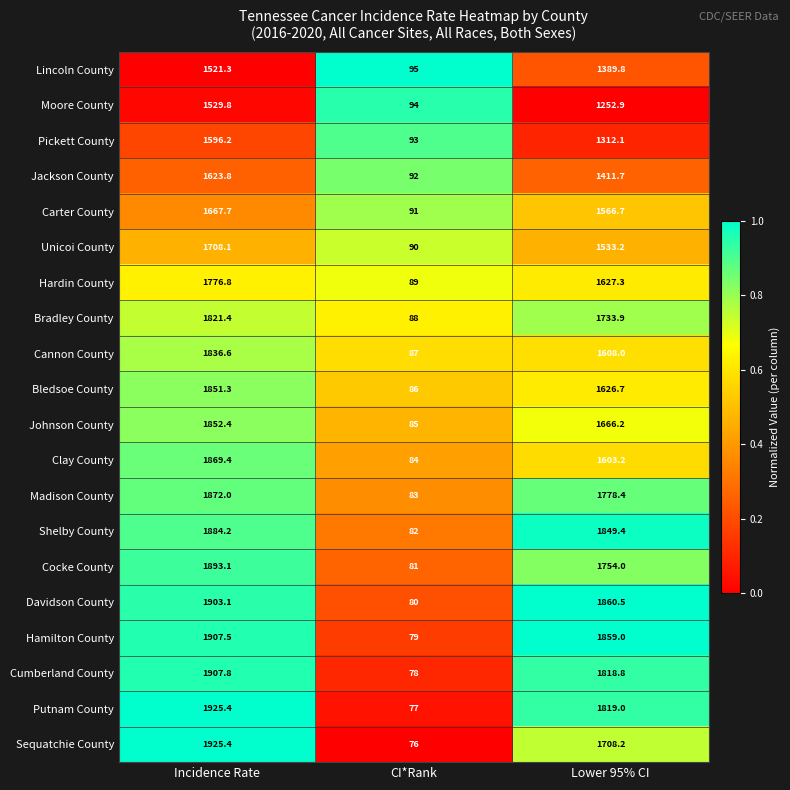

The value of Cocke County at Incidence Rate is 2827.4. True or false?

False